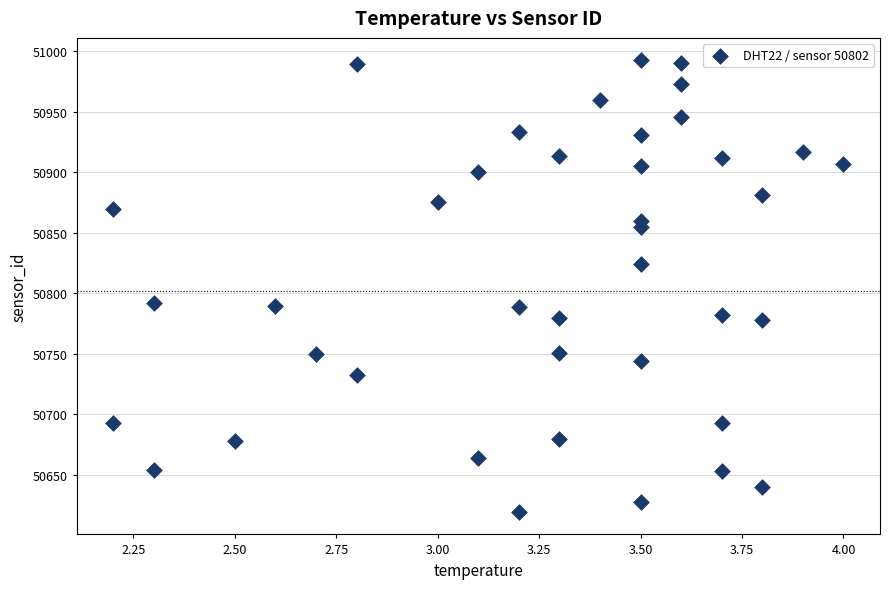

What is the range of Y values (max minus min)?

372.7